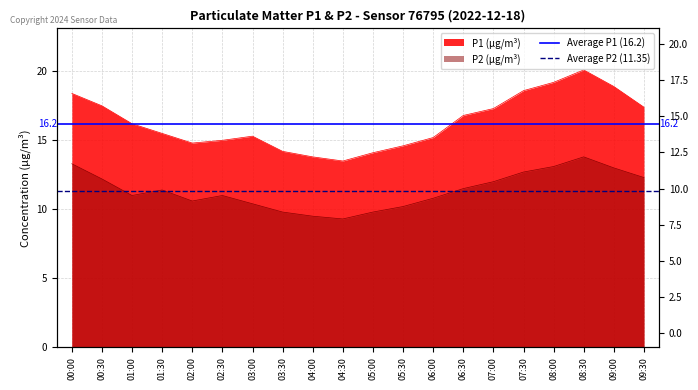

What is the spread (max minus min) of values at 00:30?

4.8